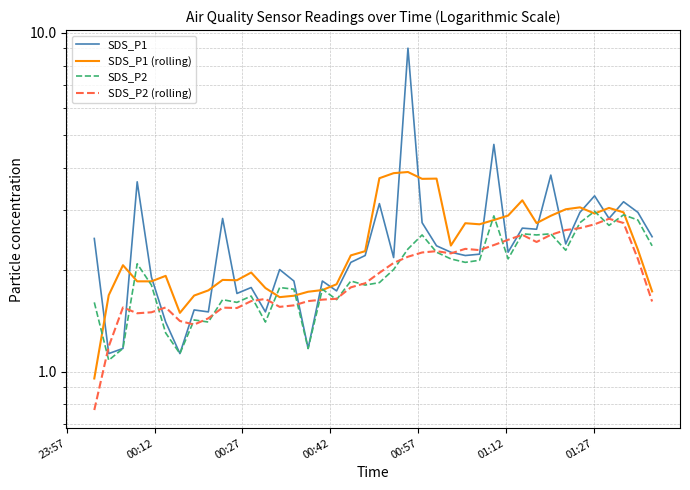

How many distinct data groups are displayed?

4